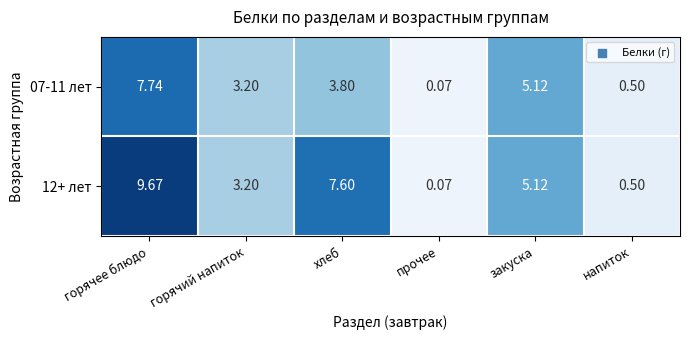

Rank the categories by 12+ лет value from highest to lowest.

горячее блюдо, хлеб, закуска, горячий напиток, напиток, прочее